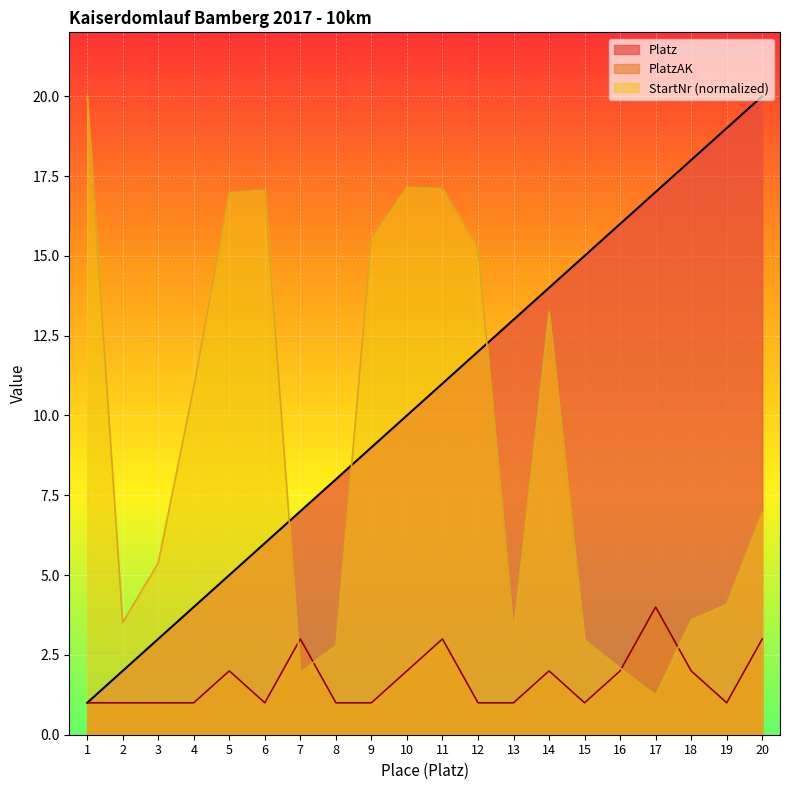

How many lines are shown in the chart?

3